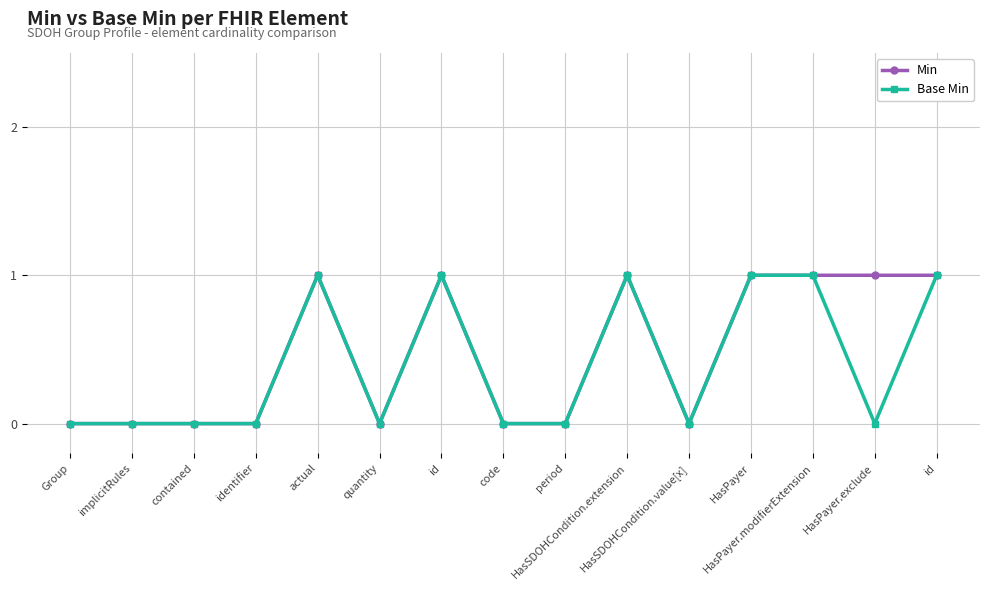

Reading left to right, extract all data points from this chart.

Min: 0	0	0	0	1	0	1	0	0	1	0	1	1	1	1
Base Min: 0	0	0	0	1	0	1	0	0	1	0	1	1	0	1